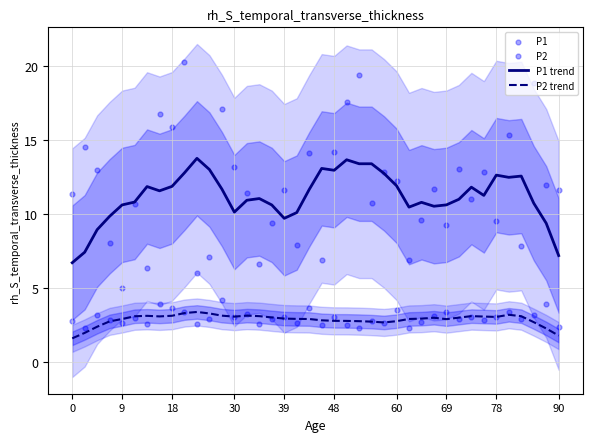

Which series reaches the maximum Y coordinate?

P1